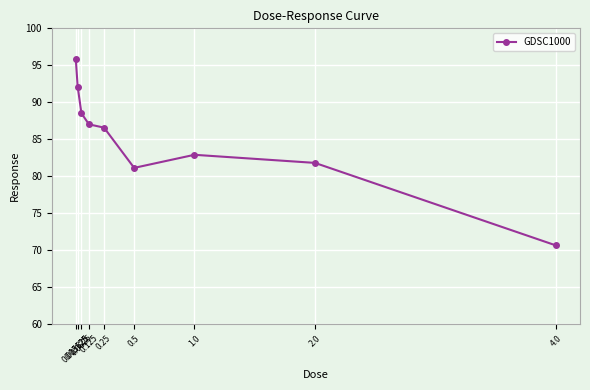

At which category does the data reach its first local peak?

1.0